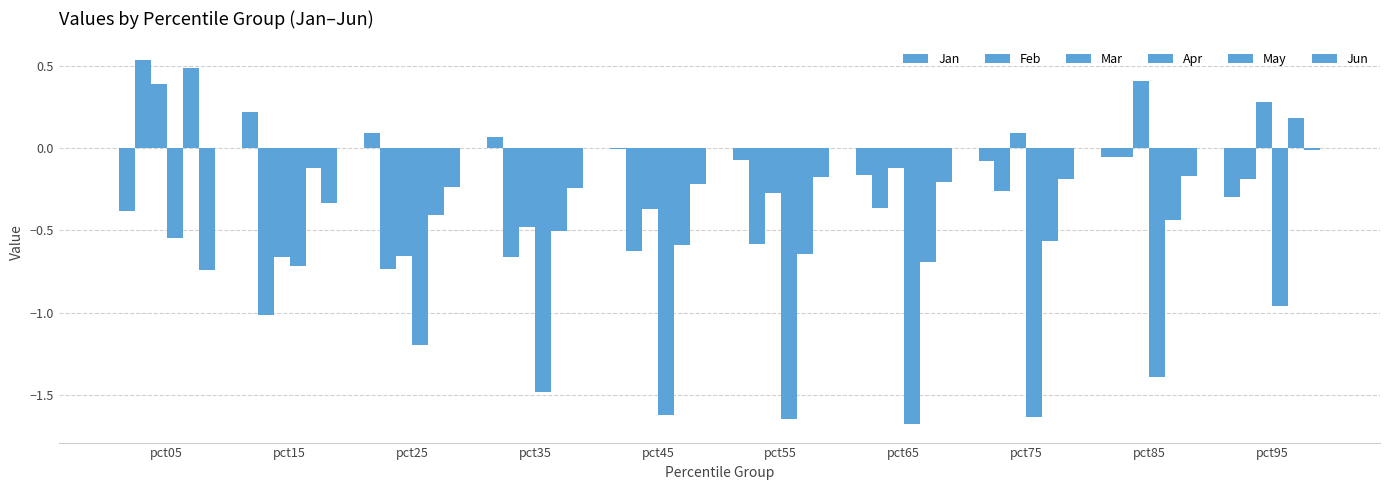

Are the bars grouped side by side (vs. stacked)?

Yes